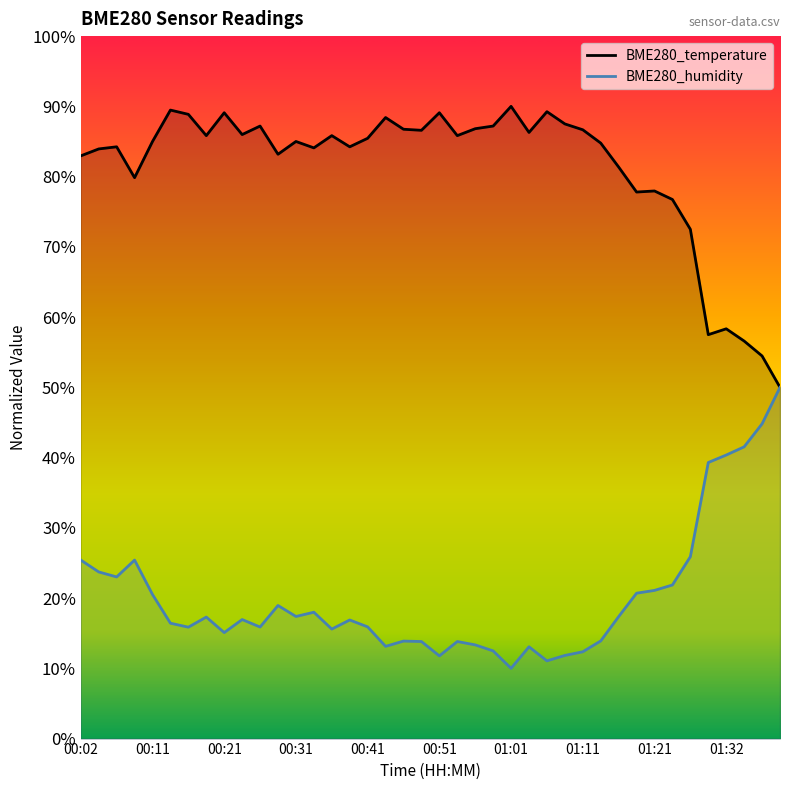

The value of BME280_temperature at 00:38 is 84.2. True or false?

True